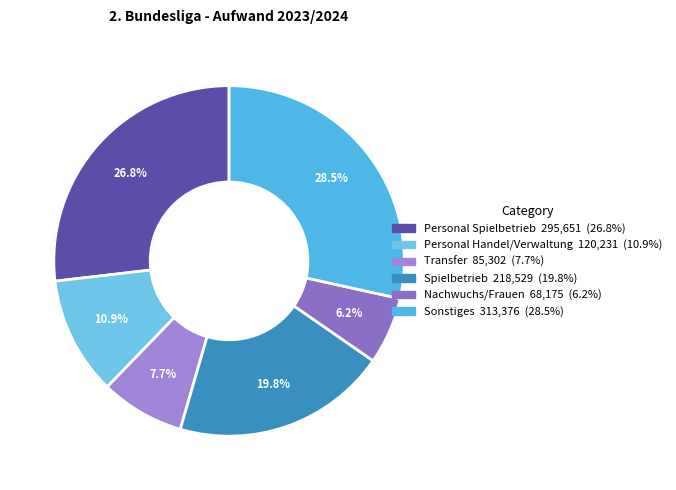

Combined, do Personal Spielbetrieb and Nachwuchs/Frauen account for over 50%?

No